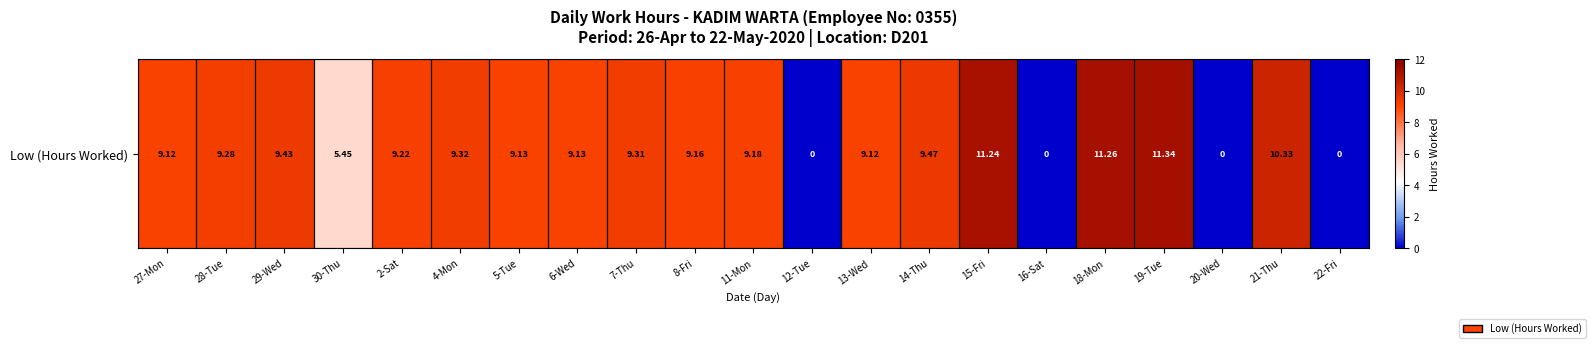

At which label is the value closest to 5?

30-Thu